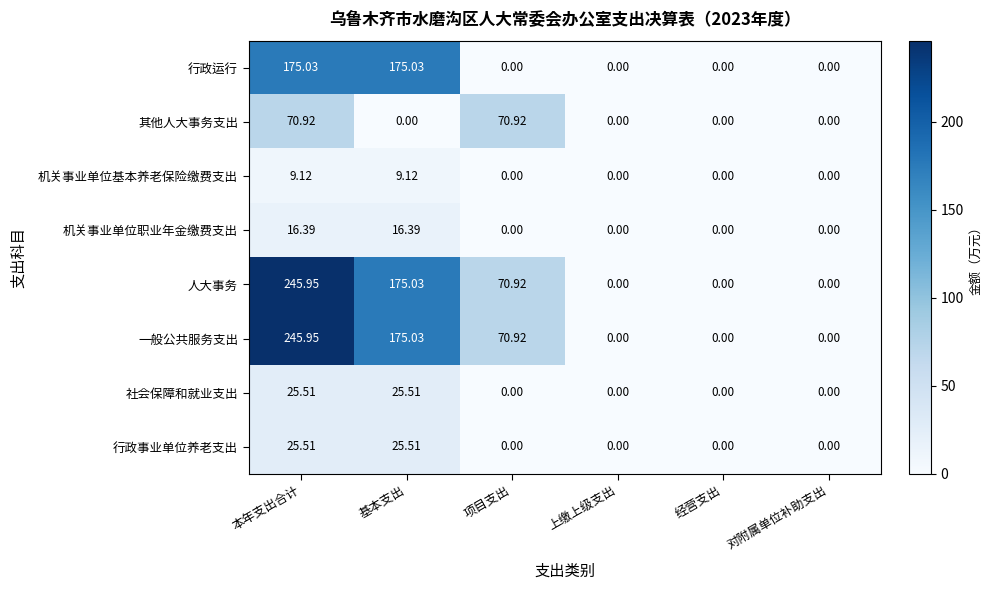

At which category does the chart reach its peak across all series?

本年支出合计